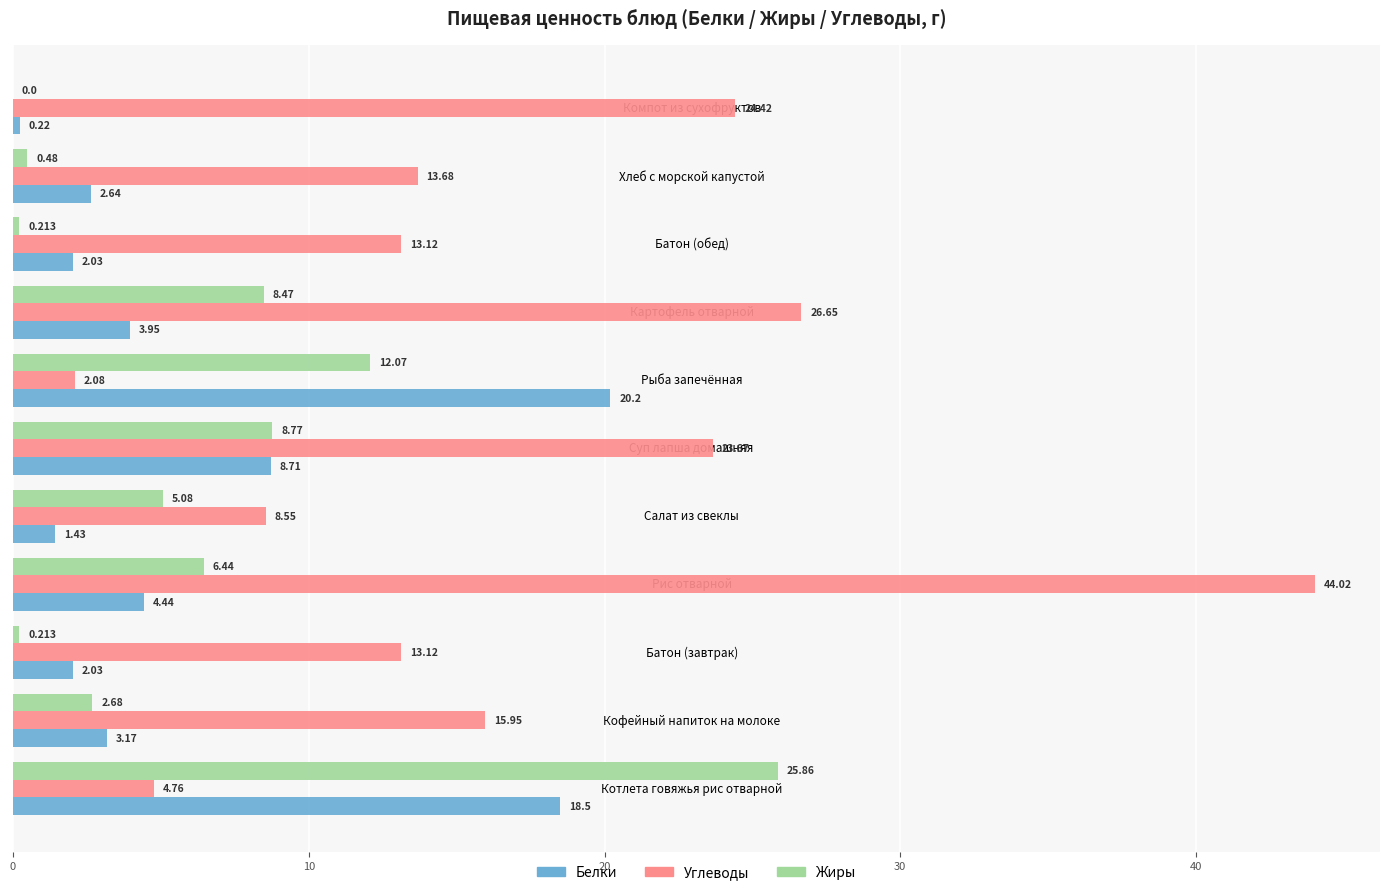

Count the number of data series in this chart.

3